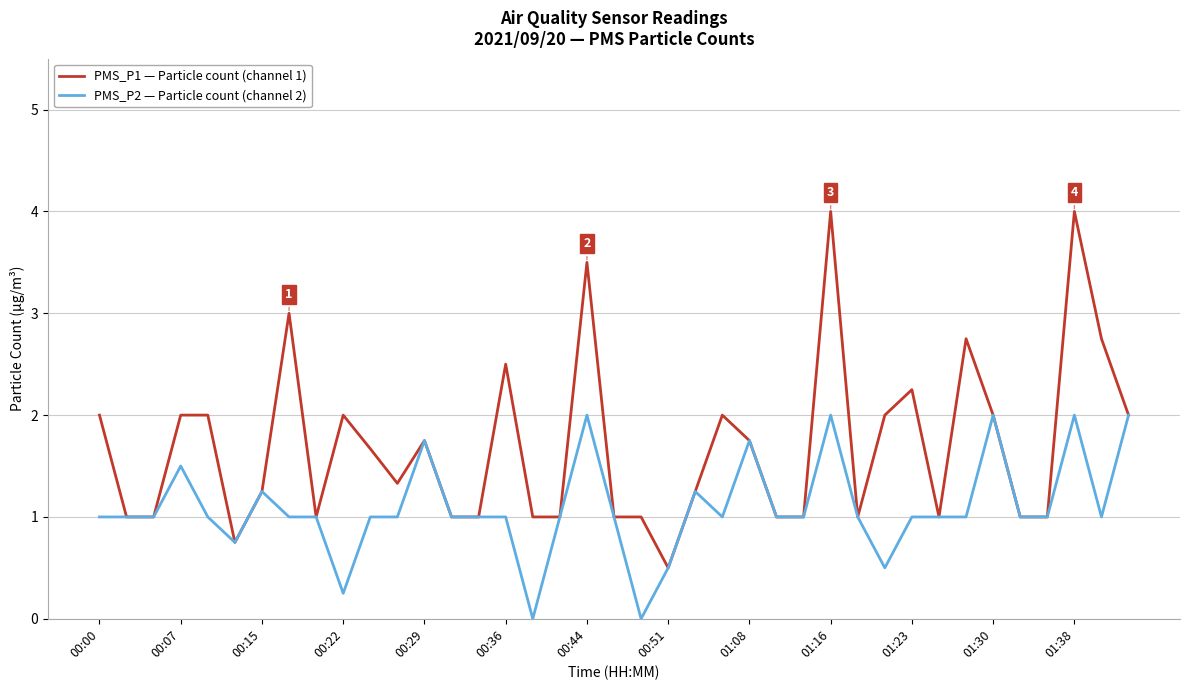

What is the maximum value for PMS_P1 — Particle count (channel 1)?

4.0